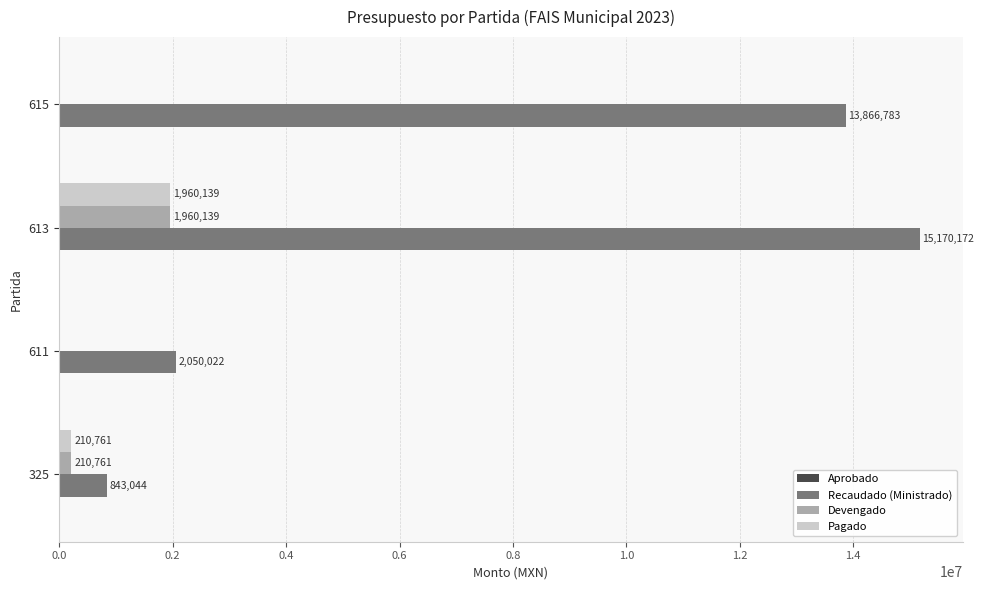

Is the value of Pagado at 325 greater than the value of Devengado at 615?

Yes